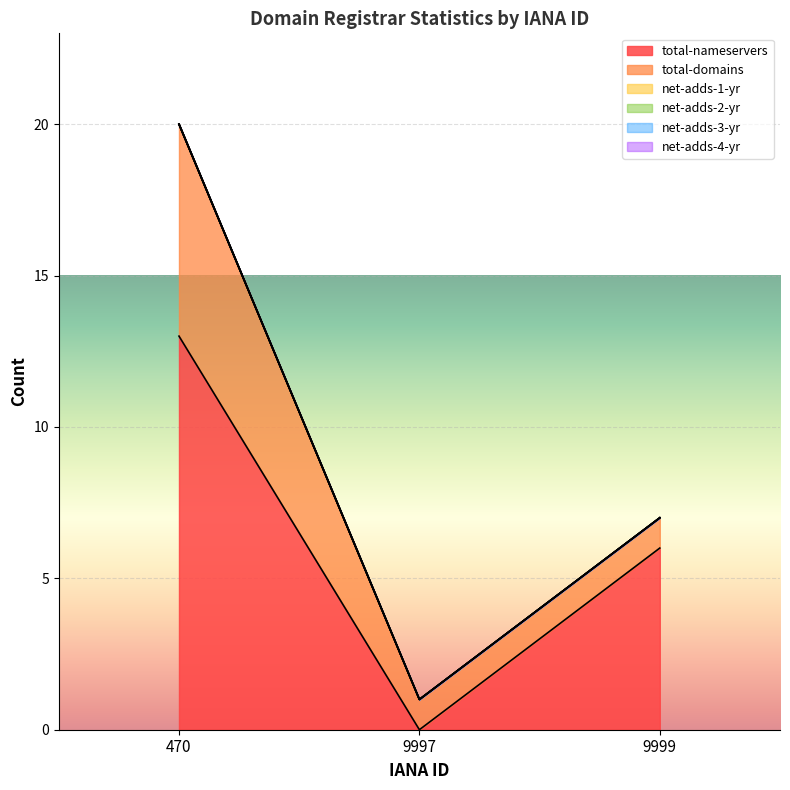

Which category has the highest value across all series?

470